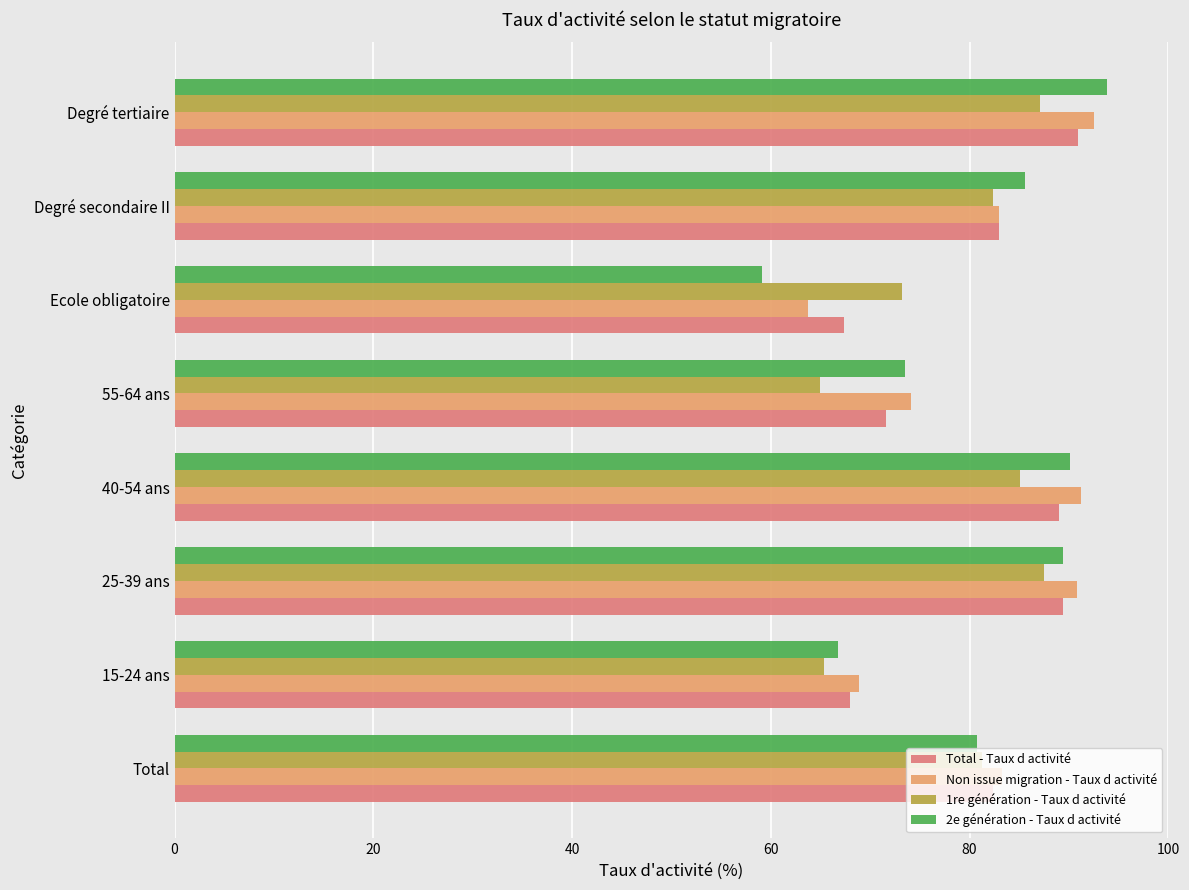

The 2e génération - Taux d activité series shows 66.7 at 15-24 ans. True or false?

True